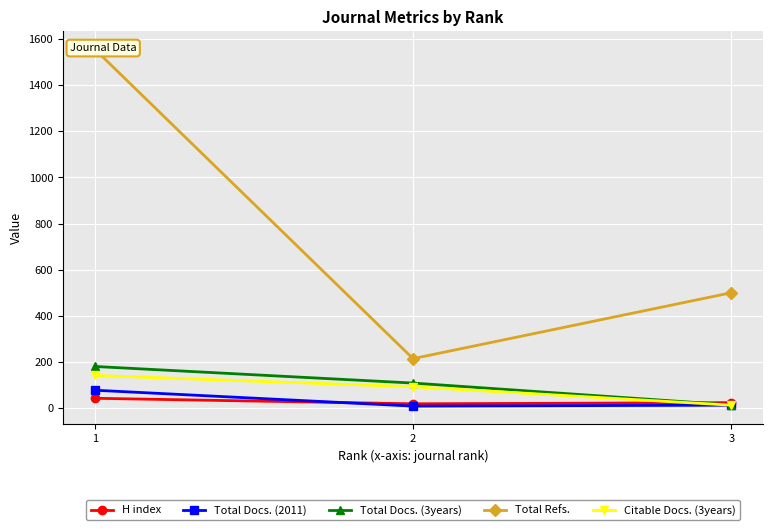

Rank the series at 1 from lowest to highest value.

H index, Total Docs. (2011), Citable Docs. (3years), Total Docs. (3years), Total Refs.